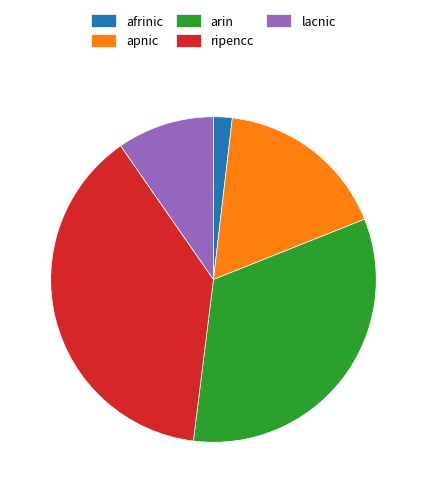

Count the number of slices in the pie.

5